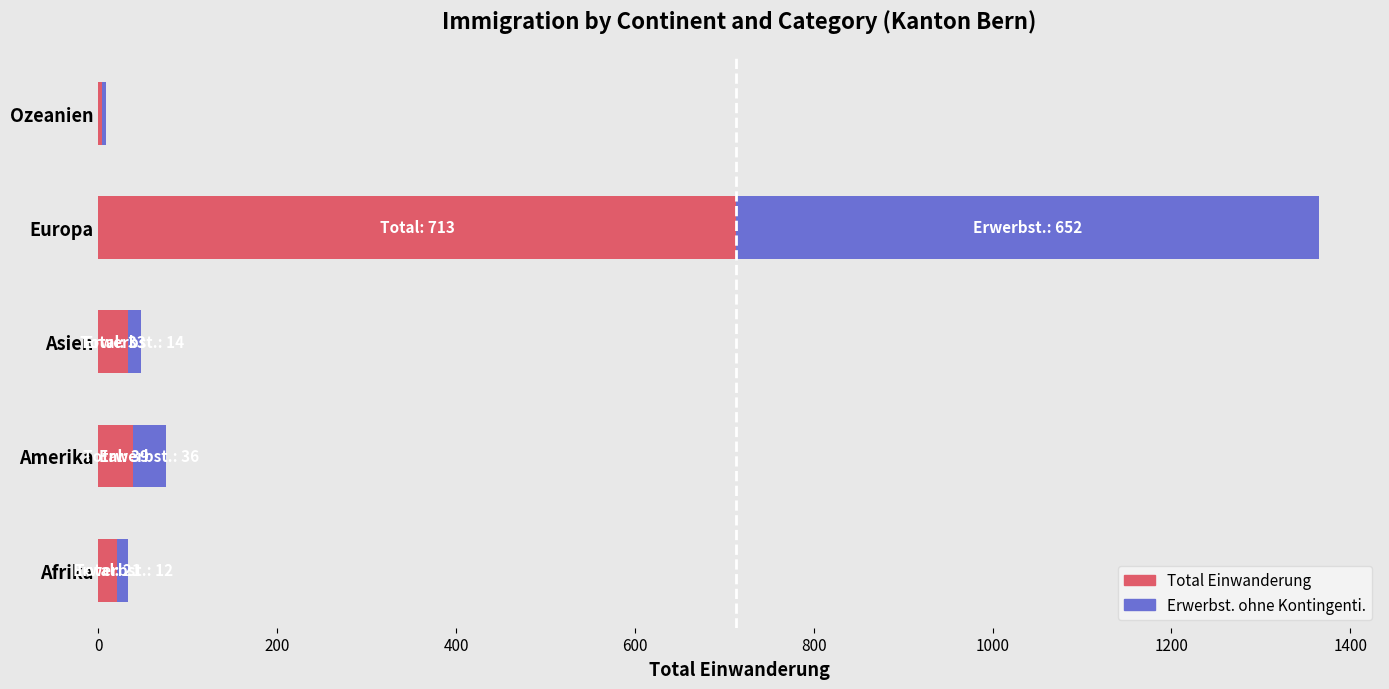

What is the sum of all Total Einwanderung values?

810